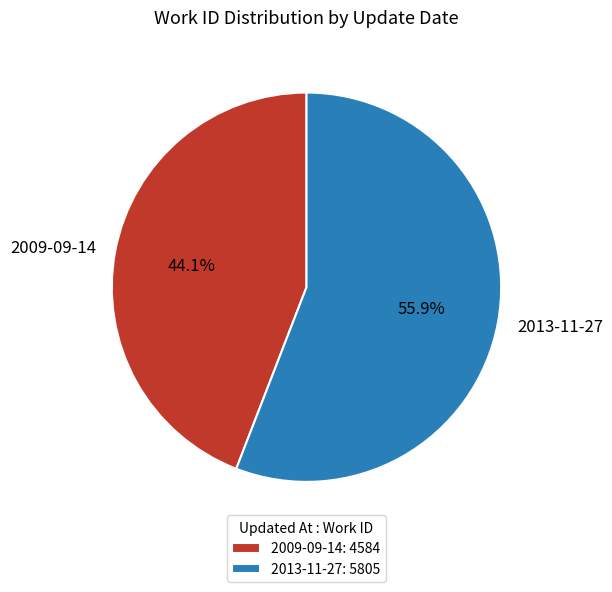

What is the majority slice?

2013-11-27